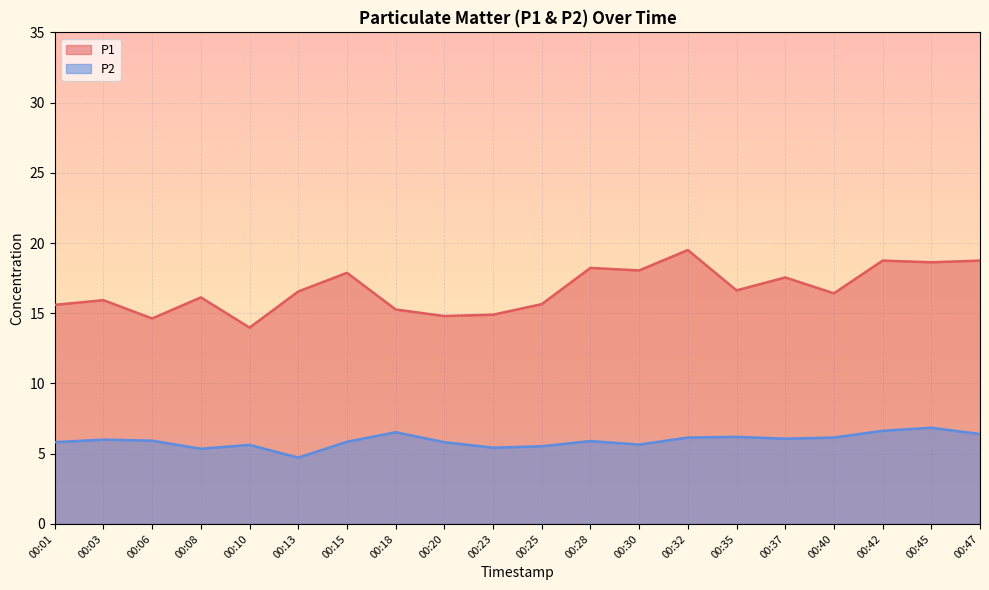

Reading right to left, list all the values displayed in this chart.

P1: 18.8	18.6	18.8	16.4	17.6	16.6	19.5	18.1	18.2	15.7	14.9	14.8	15.3	17.9	16.6	14.0	16.1	14.6	15.9	15.6
P2: 6.4	6.8	6.6	6.2	6.1	6.2	6.2	5.7	5.9	5.5	5.4	5.8	6.5	5.8	4.7	5.6	5.3	5.9	6.0	5.8